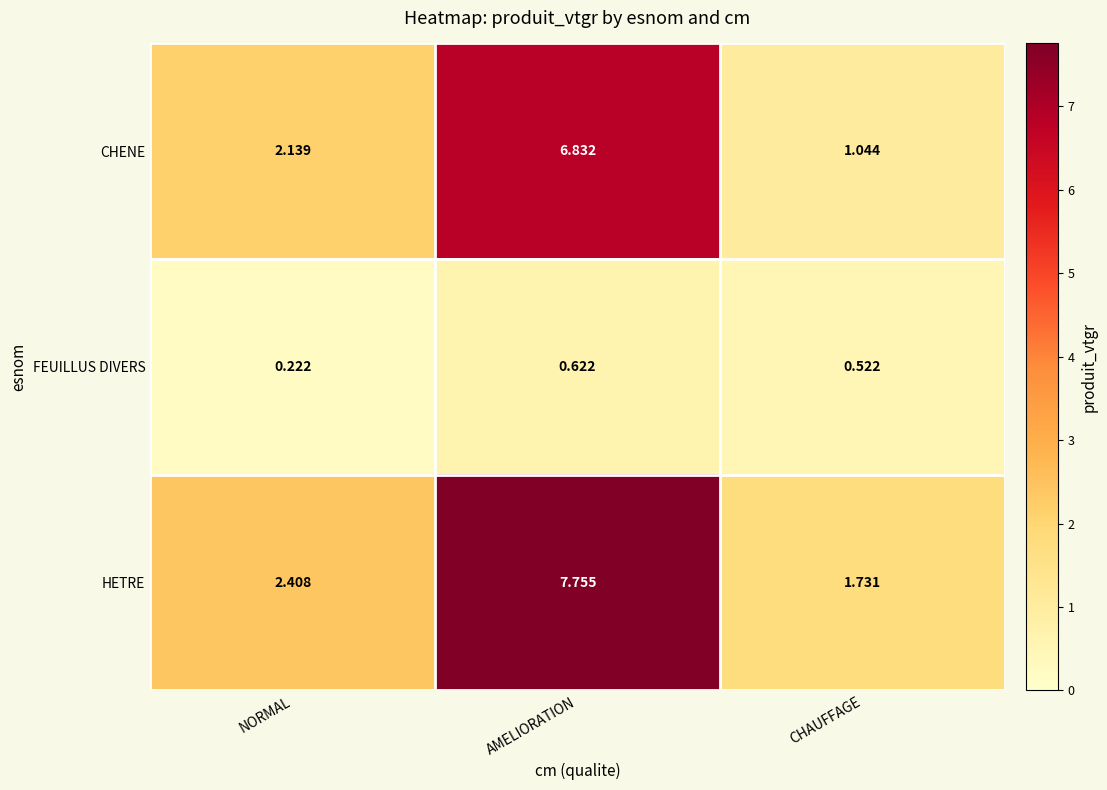

Which series has the largest total across all categories?

HETRE